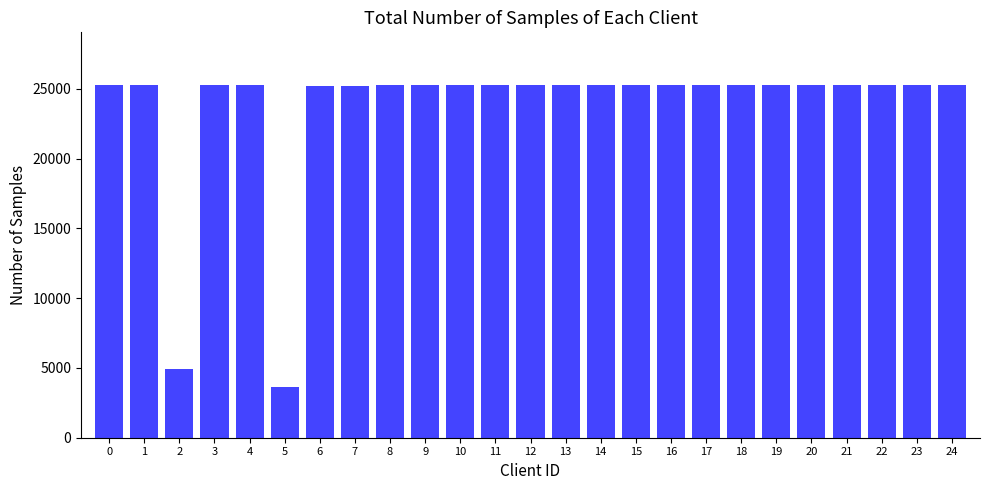

How many values are below 25241?

12